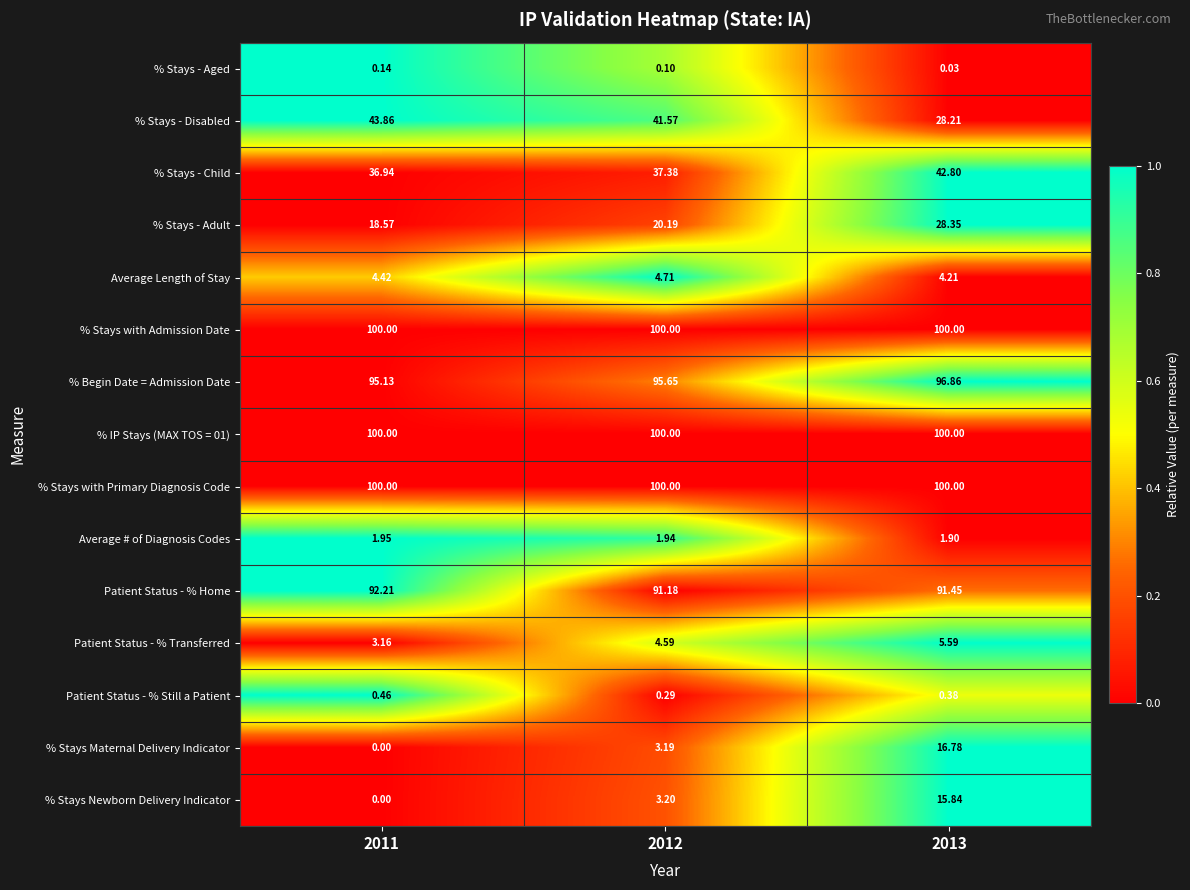

At which category is the sum across all series the highest?

2013